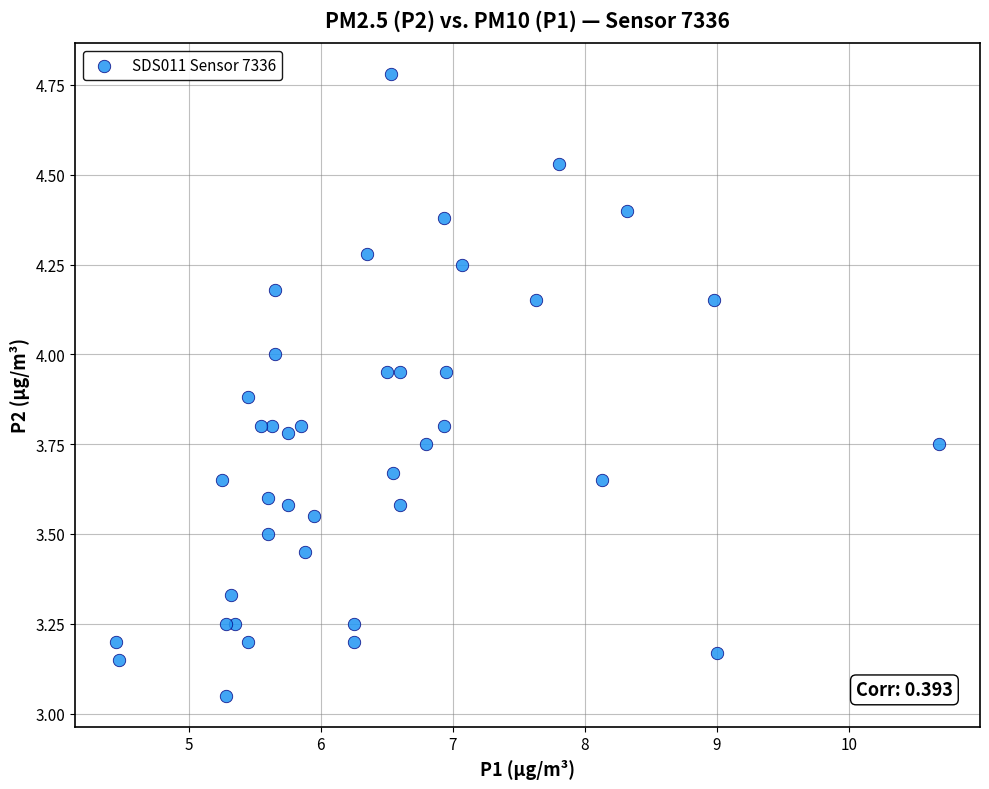

What is the range of X values (max minus min)?

6.2